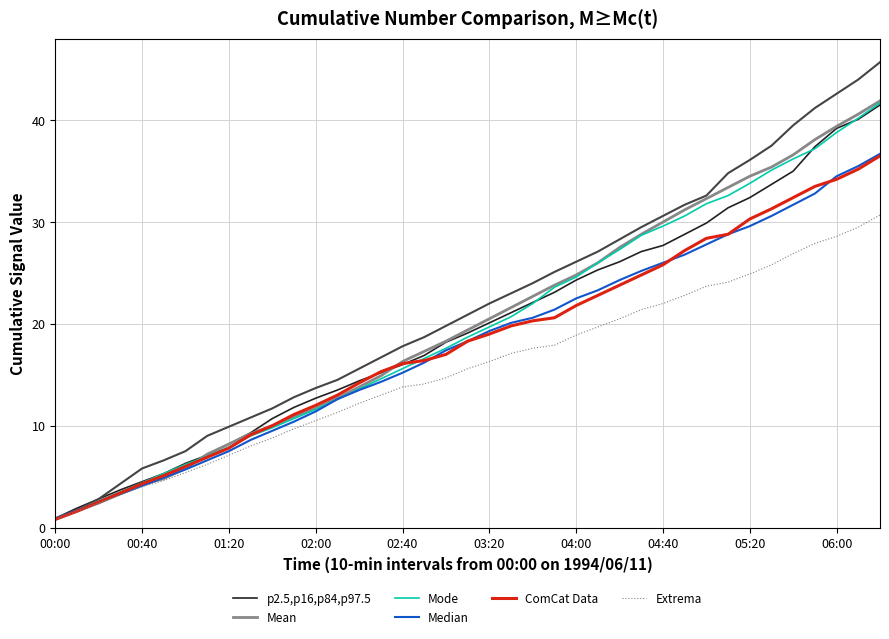

True or false: Mean has a value of 11.7 at 02:00.

True